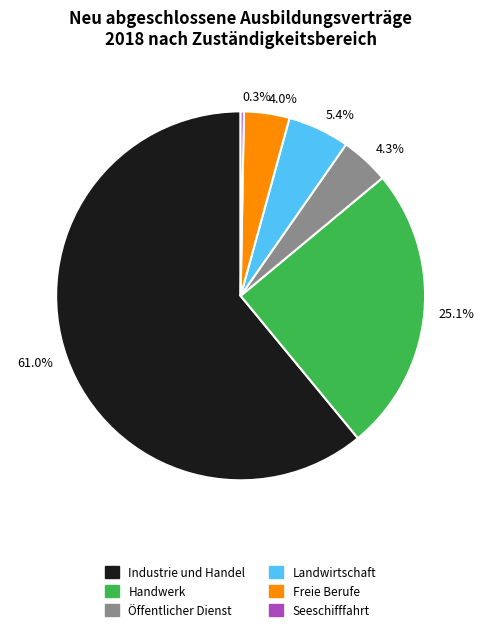

Which category has the smallest portion of the pie?

0.3%